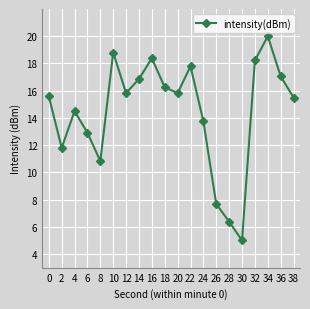

What is the sum of all values?

288.9